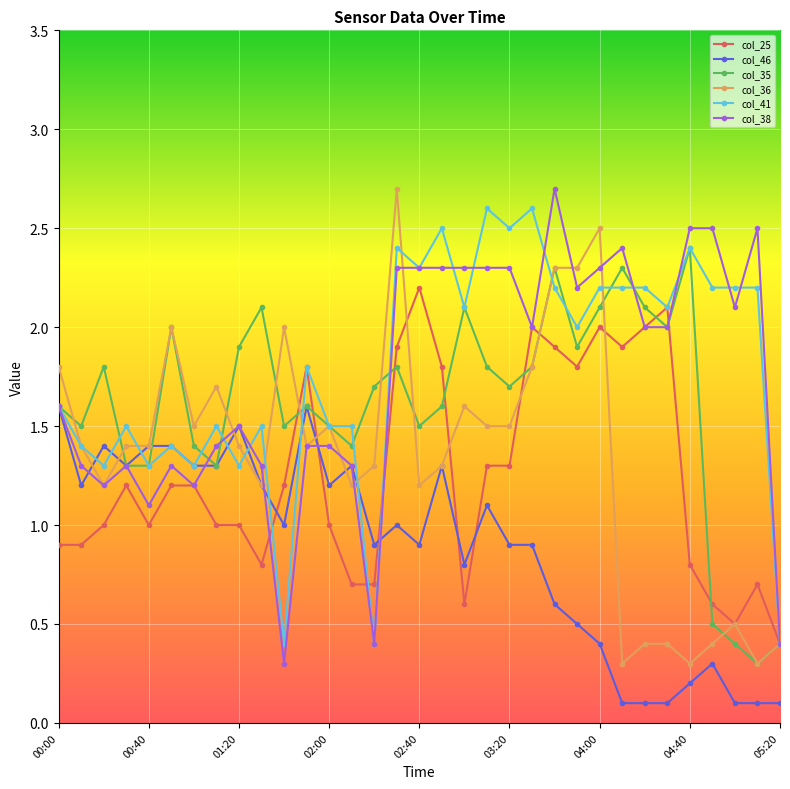

How many interior local peaks does the col_35 series have?

9